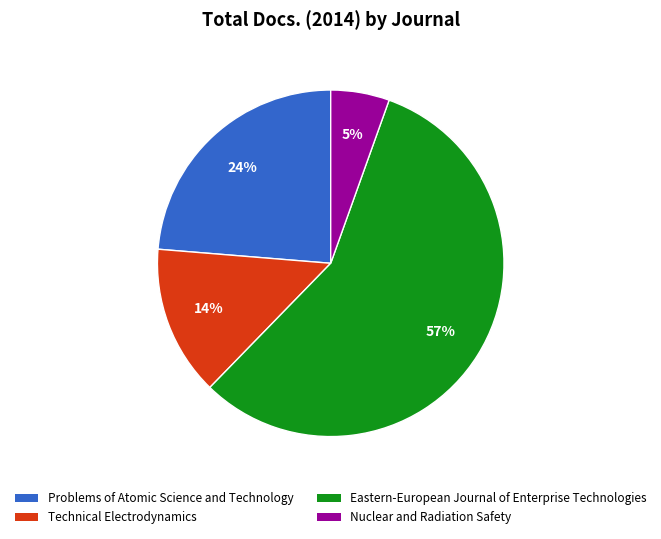

What is the ratio of the value at Problems of Atomic Science and Technology to the value at Technical Electrodynamics?

1.7